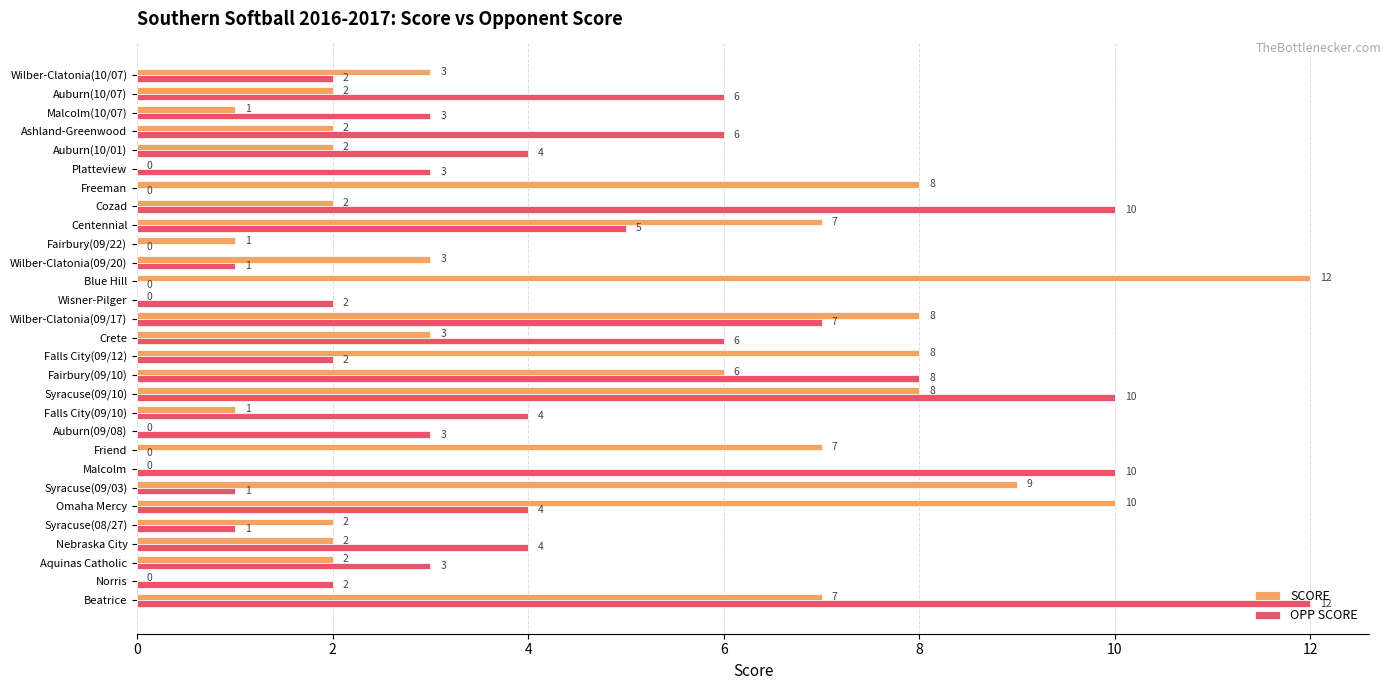

How many data points does each series have?

29